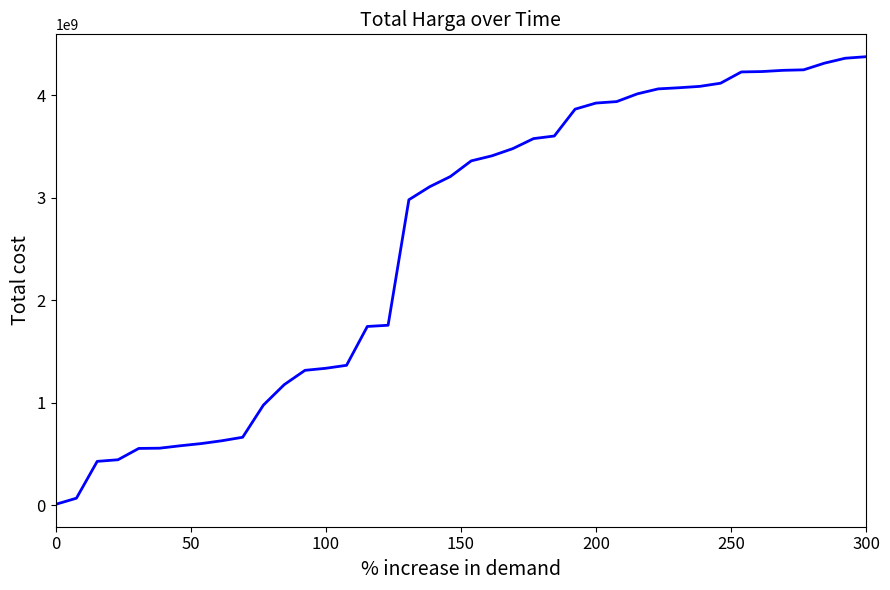

What is the greatest value displayed?

4375595175